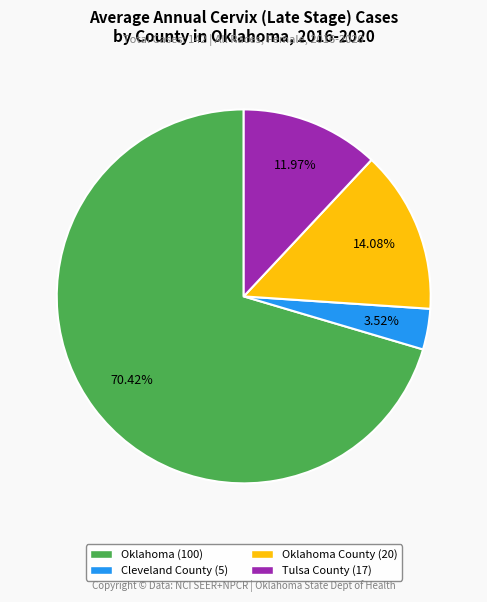

How many segments does this pie chart have?

4